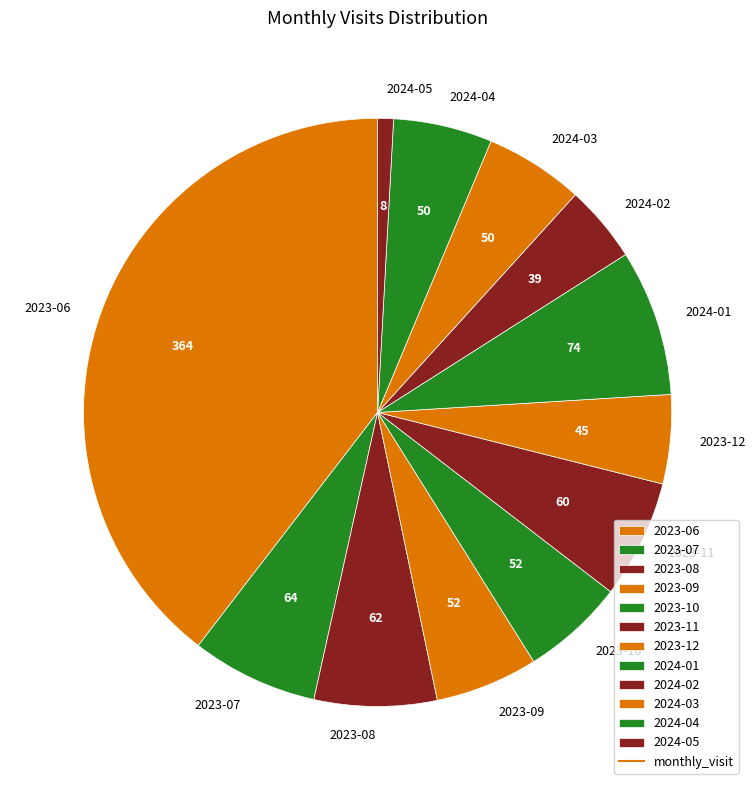

Does 2023-09 represent more than half of the total?

No